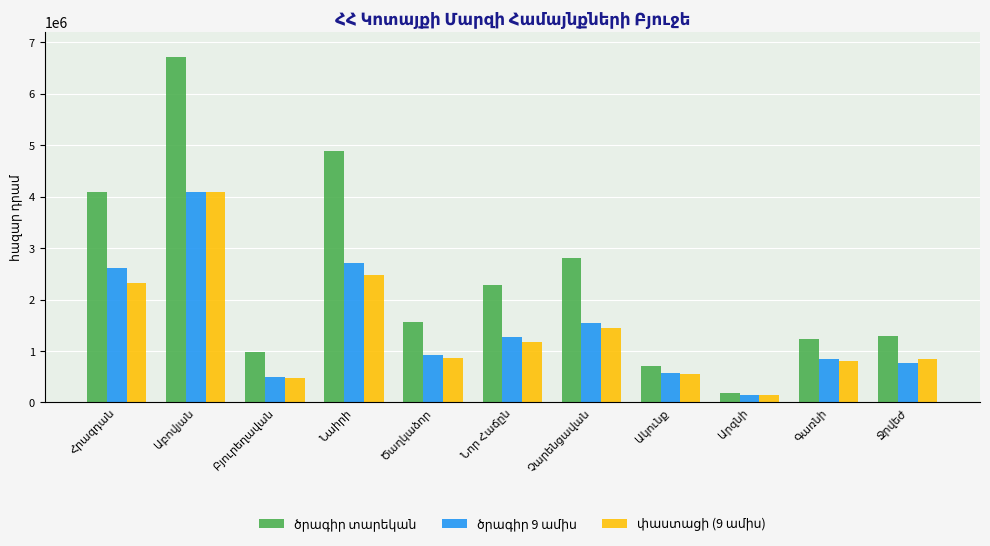

The ծրագիր 9 ամիս series shows 771974.9 at Ջրվեժ. True or false?

True